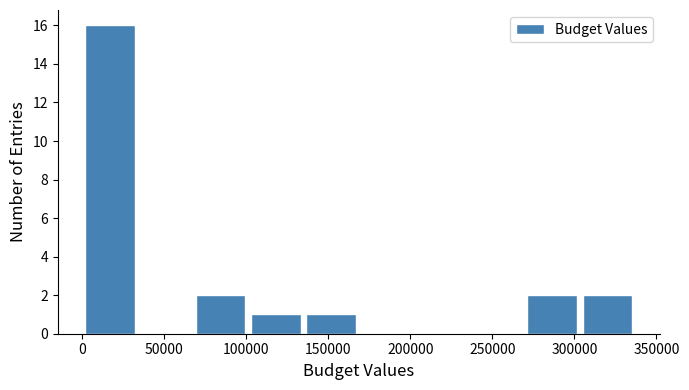

Over which range of the x-axis is the bar tallest?

0 to 35000